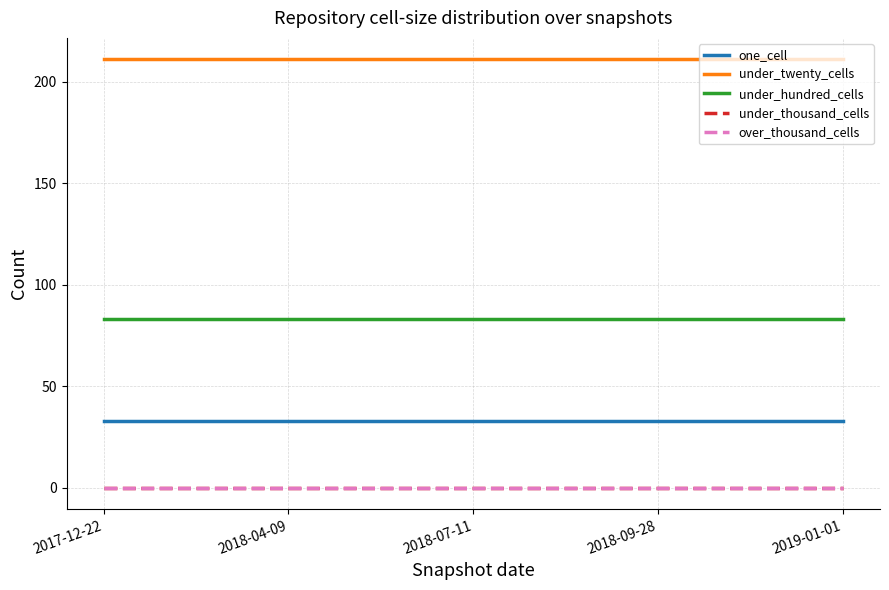

What is the label of the 5th point from the right?

2017-12-22